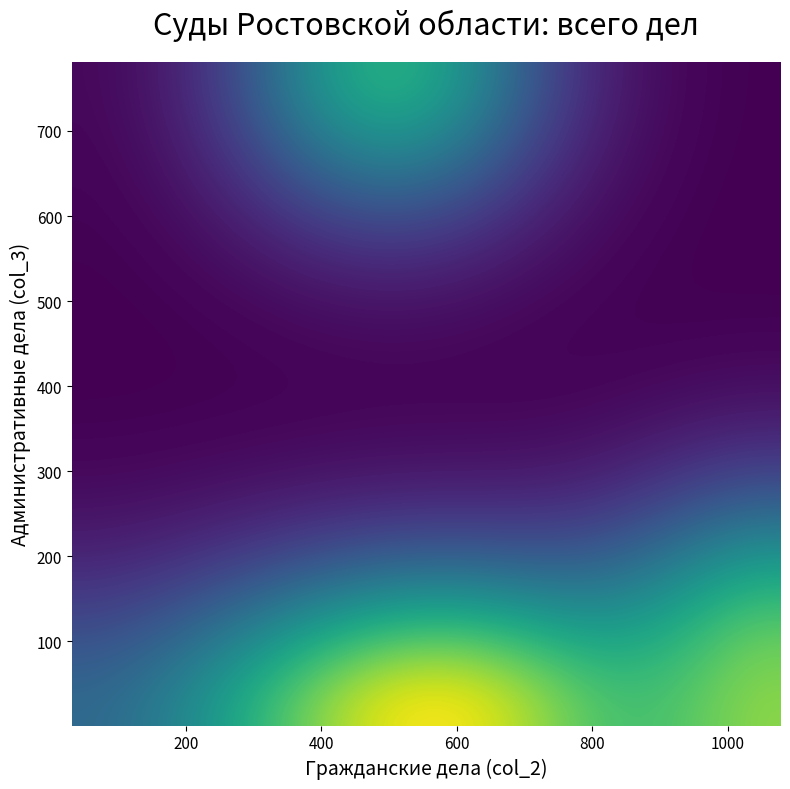

At how many categories does at least one series exceed 121?

8